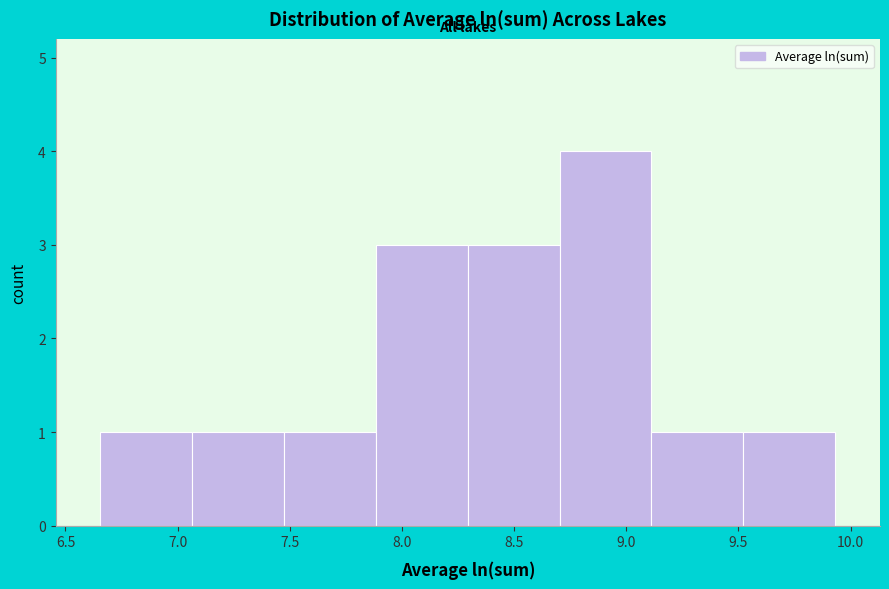

How tall is the bar that spans 7.05 to 7.45 on the x-axis? Neither the bar edges nor the heights are printed on the chart, so give them approximately, as read against the axes.

1